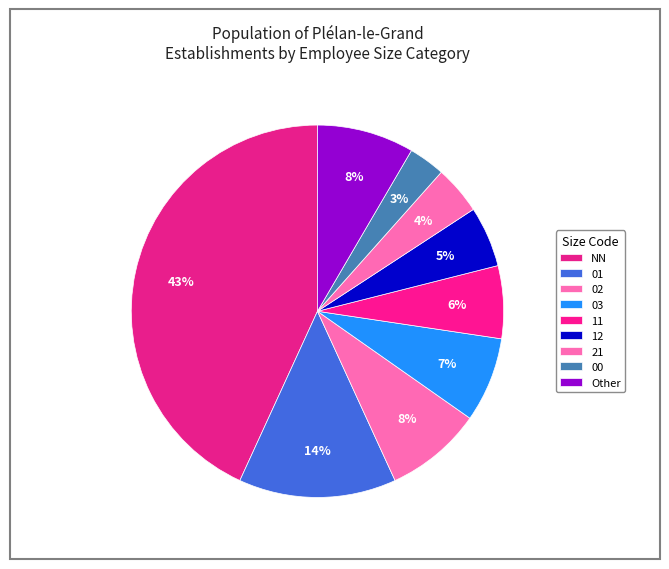

The 03 slice represents 7% of the pie. True or false?

True